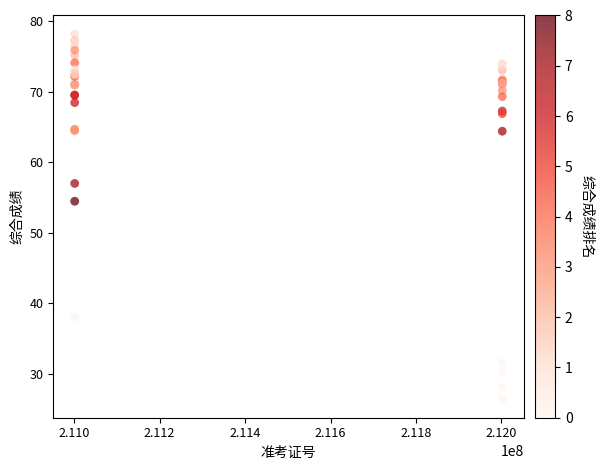

What Y value in the scatter plot is closest to 52?

54.5